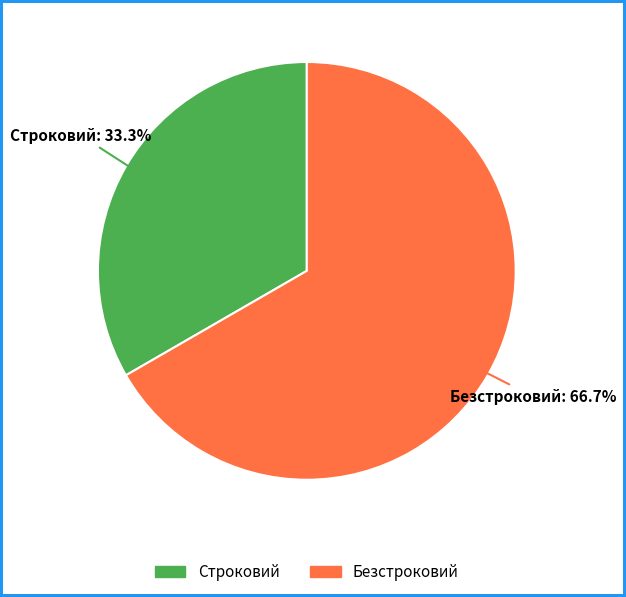

Combined, do Строковий and Безстроковий account for over 50%?

Yes